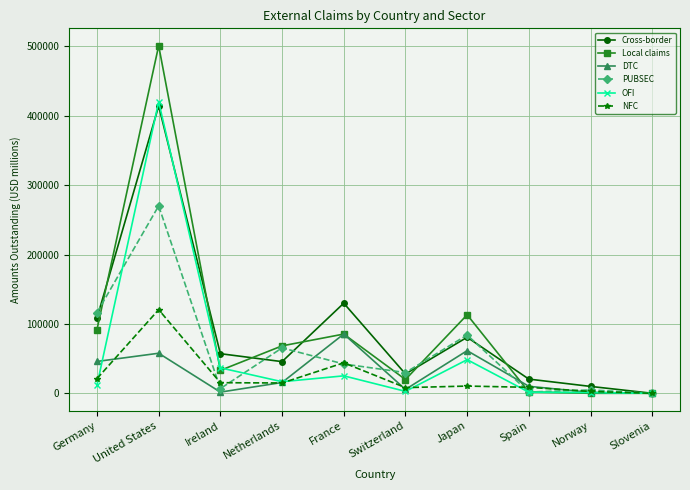

The value of Local claims at Netherlands is 68383. True or false?

True